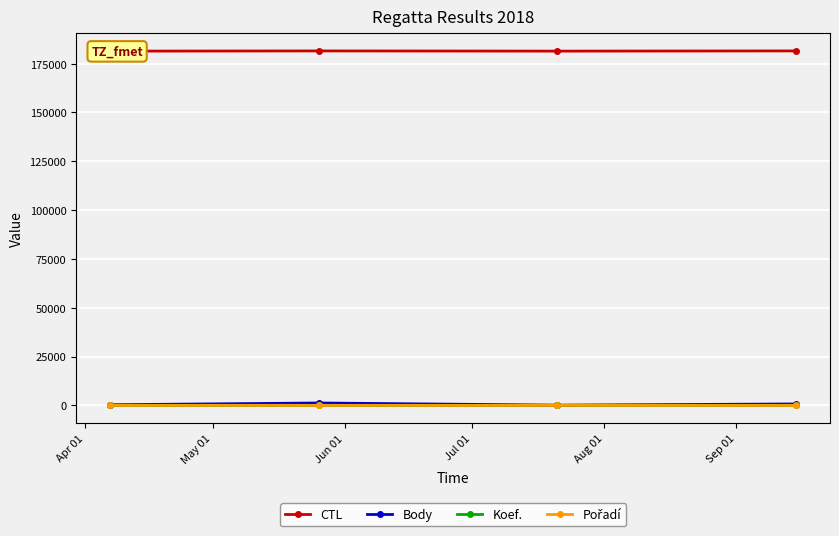

Rank the series by their maximum value, from lowest to highest.

Koef., Pořadí, Body, CTL